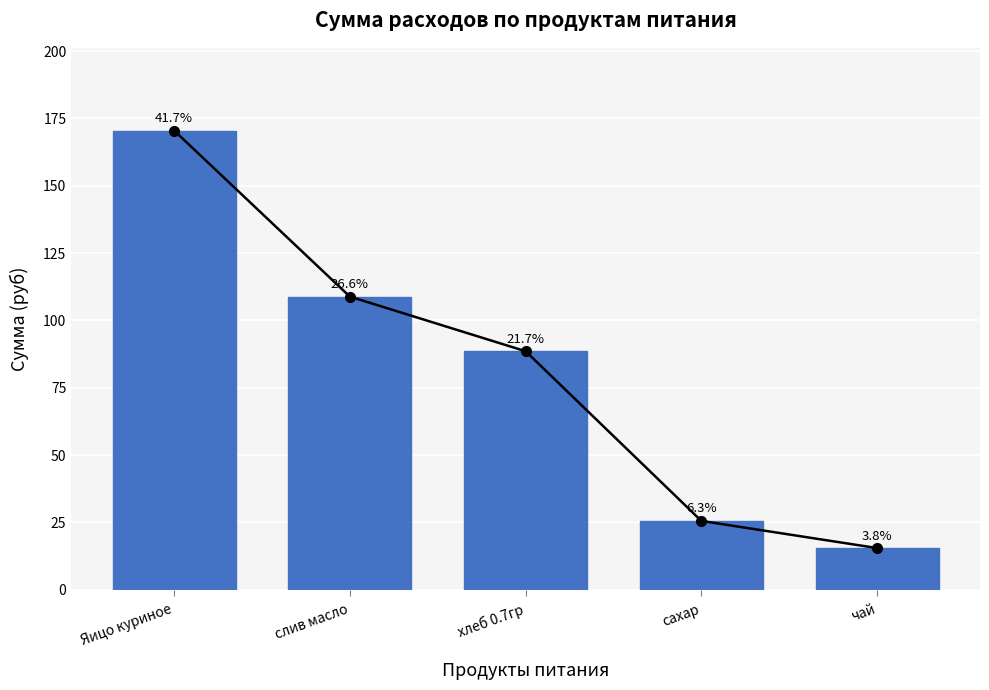

Which label corresponds to the largest value in the chart?

Яицо куриное